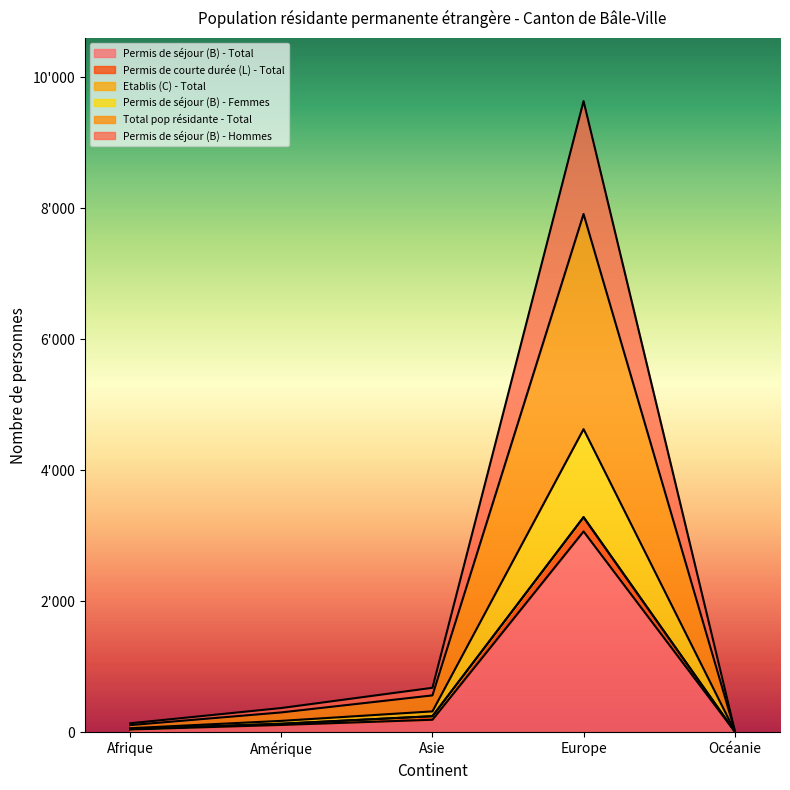

What are all the series names shown in the legend?

Permis de séjour (B) - Total, Permis de courte durée (L) - Total, Etablis (C) - Total, Permis de séjour (B) - Femmes, Total pop résidante - Total, Permis de séjour (B) - Hommes